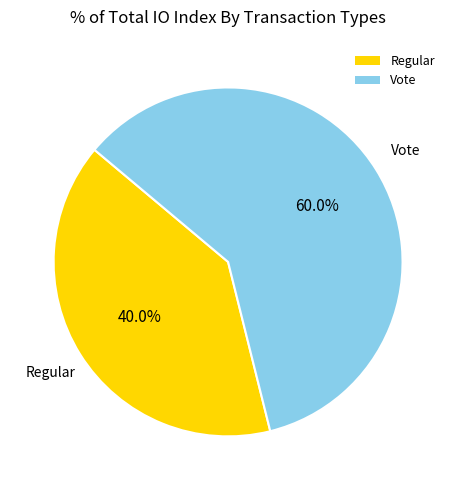

True or false: Regular accounts for 40% of the total.

True